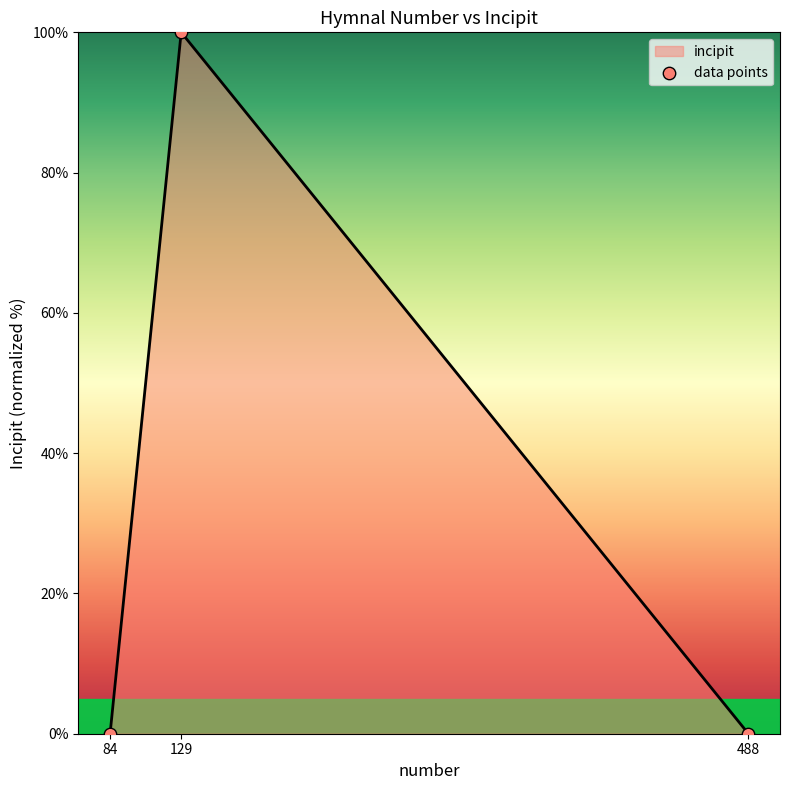

Which has a higher value, 488 or 84?

84